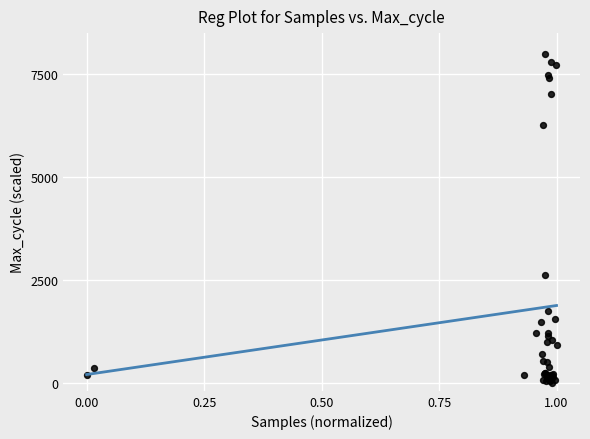

What Y value in the scatter plot is closest to 4000?

2606.9